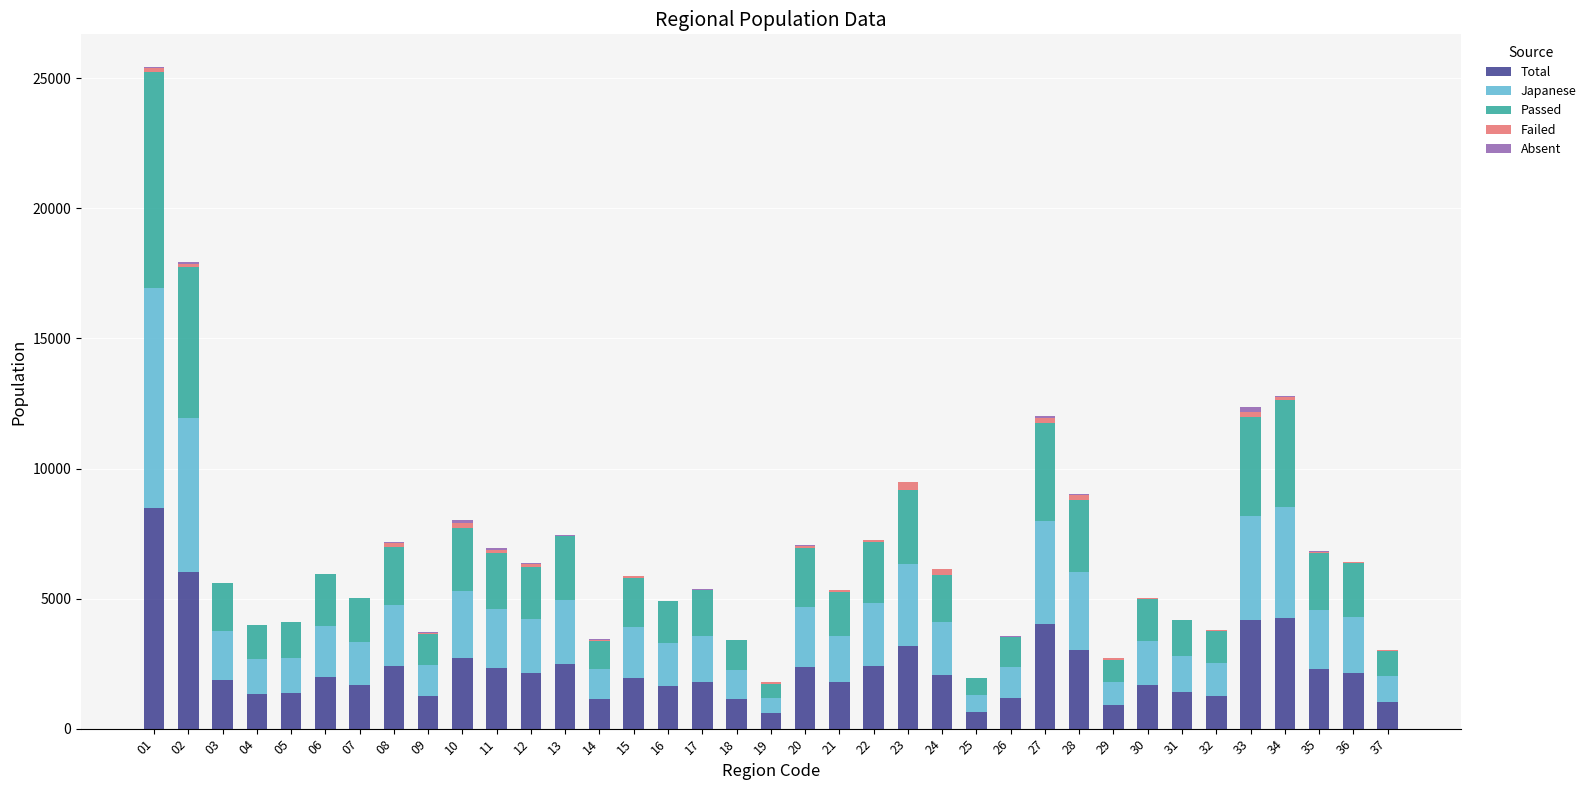

What is the maximum value for Total?

8478